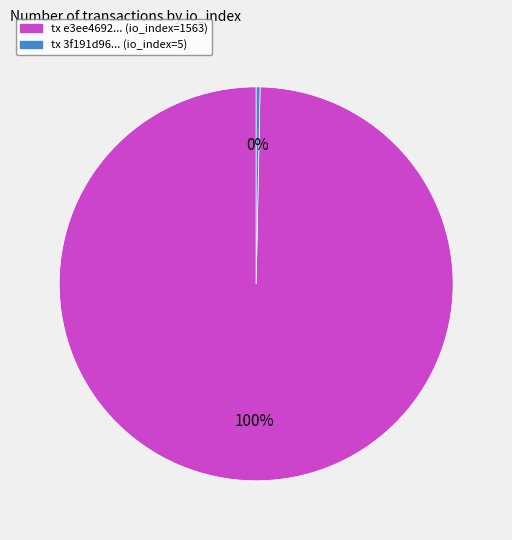

Is there a majority slice in this chart?

Yes